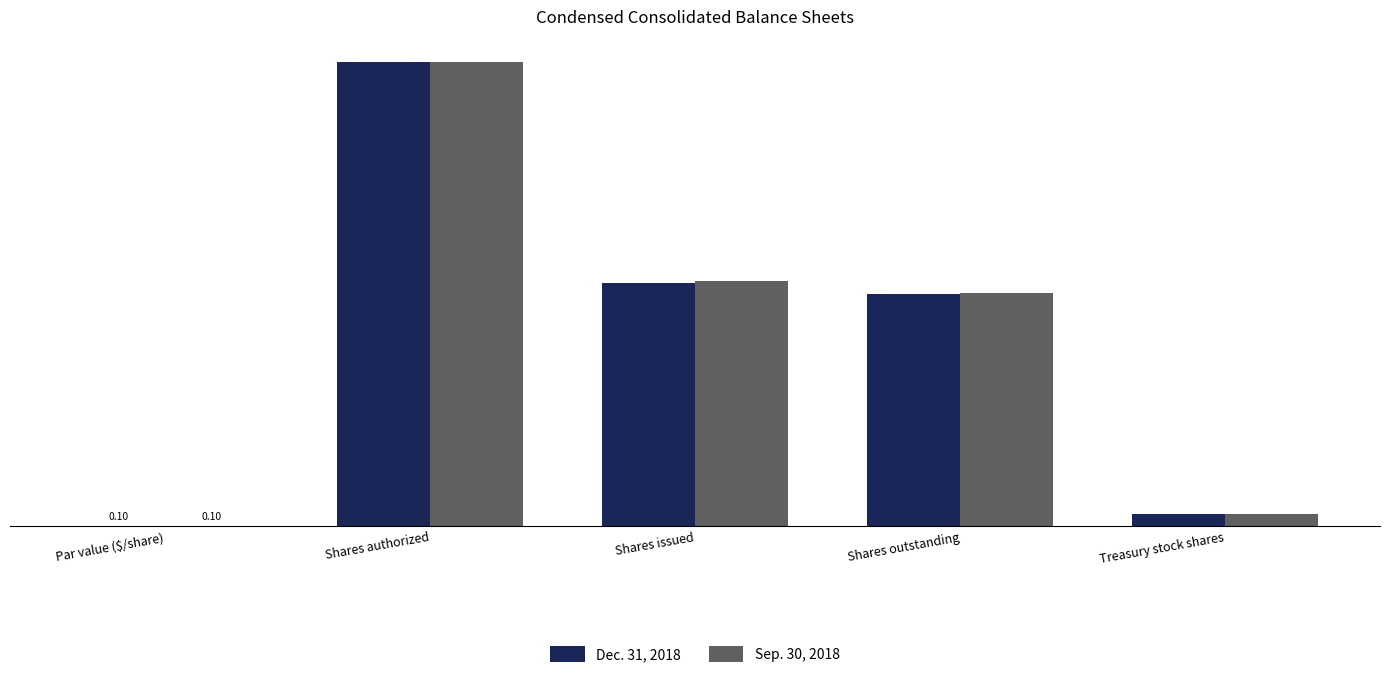

What are all the series names shown in the legend?

Dec. 31, 2018, Sep. 30, 2018